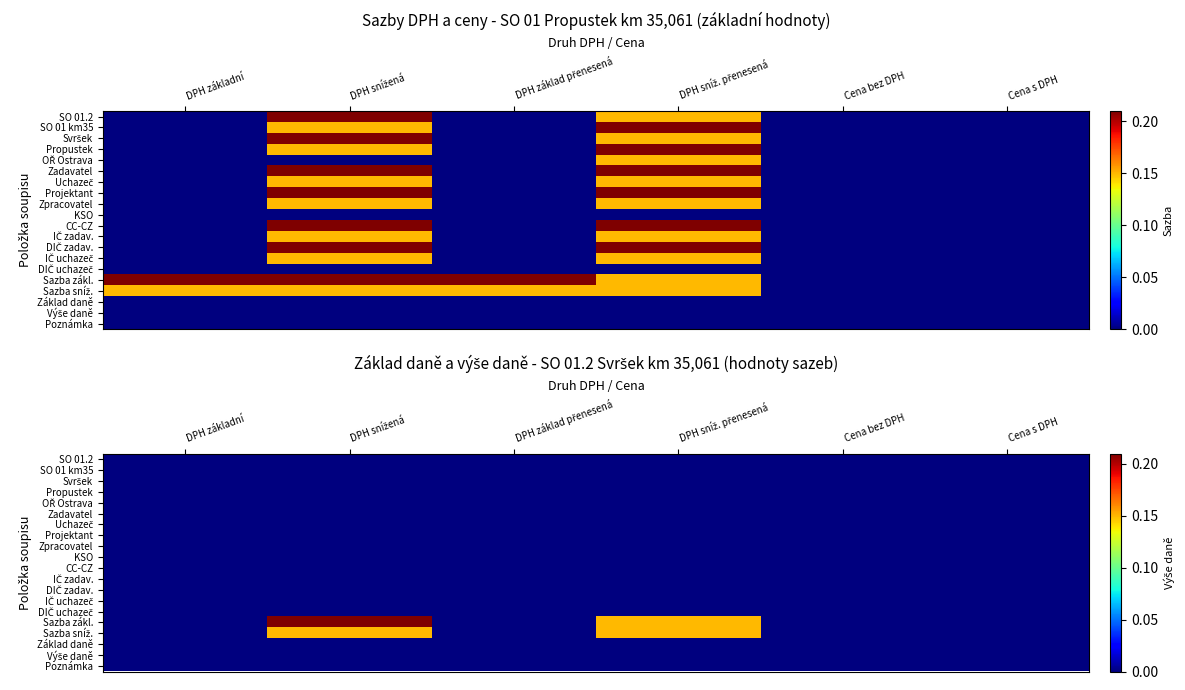

Between DPH sníž. přenesená and Cena bez DPH, which is larger?

DPH sníž. přenesená